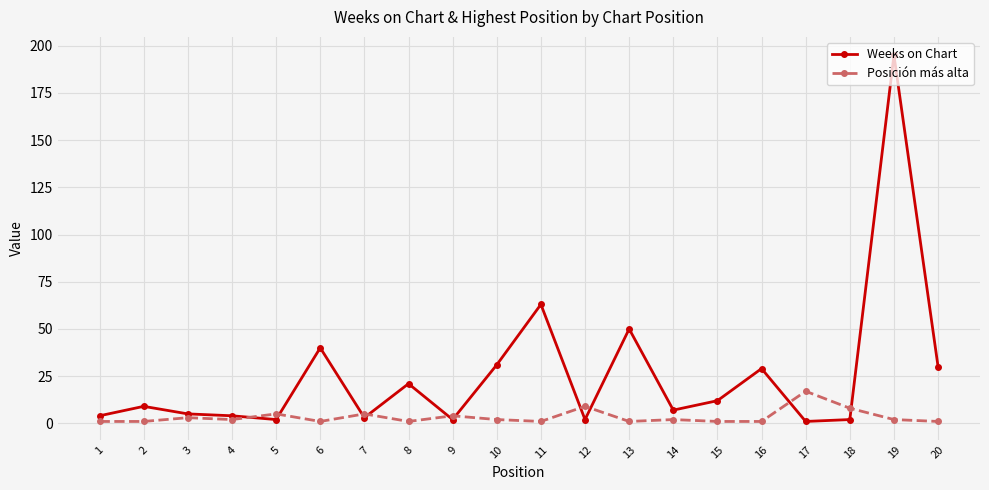

List the series in order of their overall mean, lowest first.

Posición más alta, Weeks on Chart